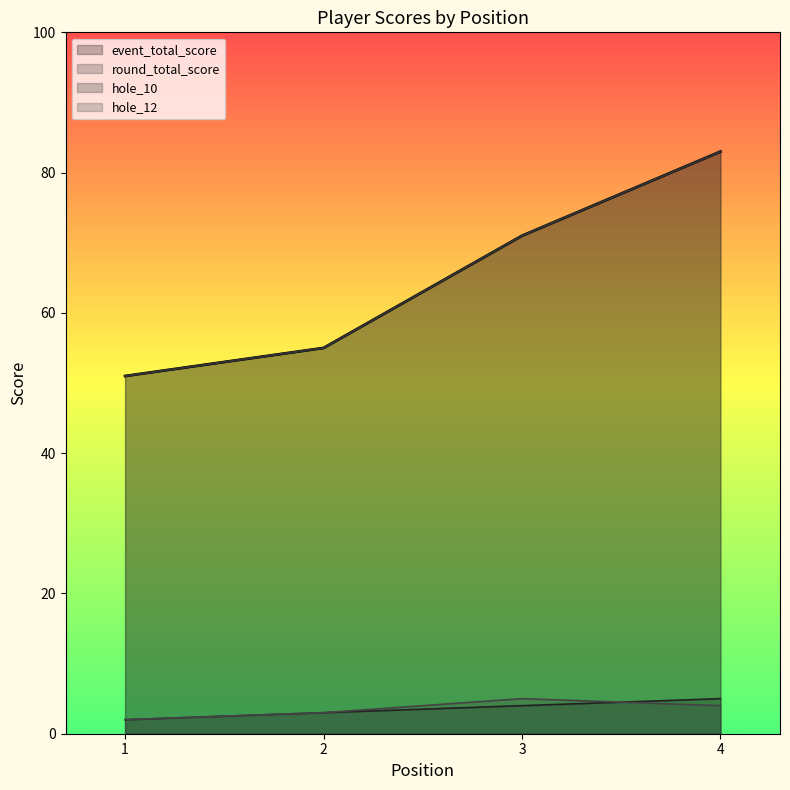

At which label does event_total_score reach its minimum?

1